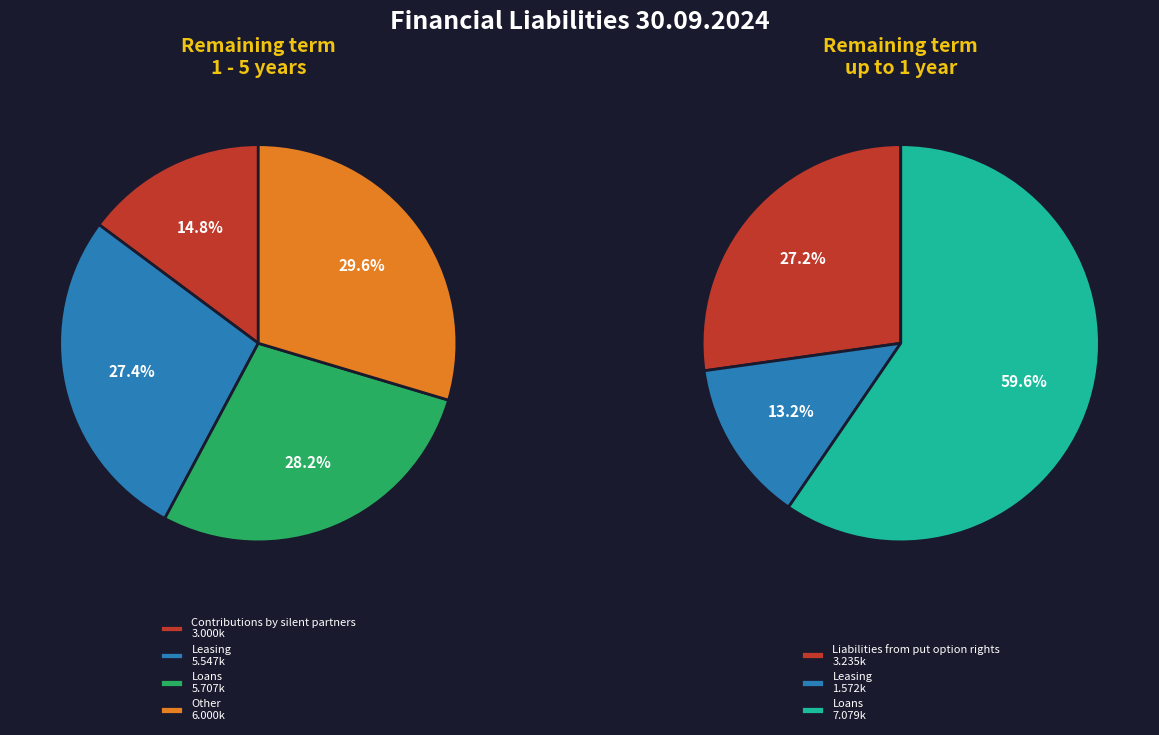

True or false: Other accounts for 40% of the total.

False